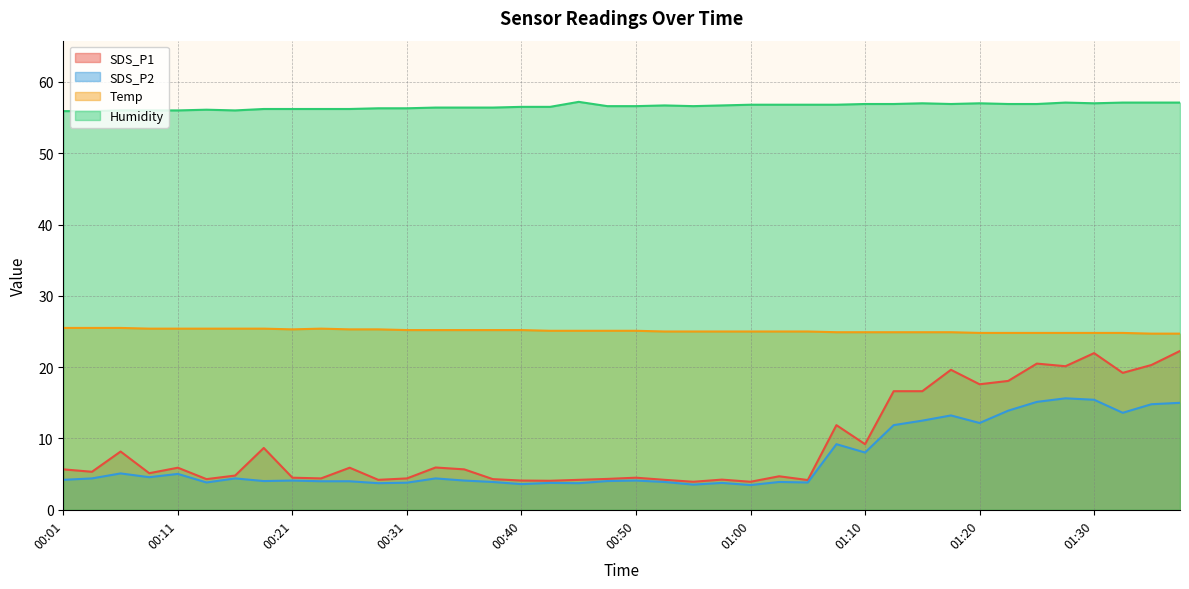

Reading left to right, transcribe all the data shown in this chart.

SDS_P1: 00:01=5.7	00:03=5.3	00:06=8.2	00:08=5.1	00:11=5.9	00:13=4.3	00:16=4.8	00:18=8.7	00:21=4.5	00:23=4.4	00:26=5.9	00:28=4.2	00:31=4.4	00:33=5.9	00:35=5.7	00:38=4.3	00:40=4.1	00:43=4.1	00:45=4.2	00:48=4.3	00:50=4.5	00:53=4.2	00:55=3.9	00:58=4.2	01:00=3.9	01:03=4.7	01:05=4.2	01:08=11.9	01:10=9.2	01:13=16.6	01:15=16.6	01:18=19.6	01:20=17.6	01:23=18.1	01:25=20.5	01:28=20.1	01:30=22.0	01:33=19.2	01:35=20.3	01:37=22.3
SDS_P2: 00:01=4.2	00:03=4.4	00:06=5.1	00:08=4.6	00:11=5.0	00:13=3.8	00:16=4.4	00:18=4.0	00:21=4.1	00:23=4.0	00:26=4.0	00:28=3.7	00:31=3.8	00:33=4.4	00:35=4.1	00:38=3.9	00:40=3.6	00:43=3.8	00:45=3.7	00:48=4.0	00:50=4.1	00:53=3.9	00:55=3.5	00:58=3.8	01:00=3.5	01:03=3.9	01:05=3.8	01:08=9.2	01:10=8.0	01:13=11.9	01:15=12.5	01:18=13.2	01:20=12.2	01:23=13.9	01:25=15.1	01:28=15.6	01:30=15.4	01:33=13.6	01:35=14.8	01:37=15.0
Temp: 00:01=25.5	00:03=25.5	00:06=25.5	00:08=25.4	00:11=25.4	00:13=25.4	00:16=25.4	00:18=25.4	00:21=25.3	00:23=25.4	00:26=25.3	00:28=25.3	00:31=25.2	00:33=25.2	00:35=25.2	00:38=25.2	00:40=25.2	00:43=25.1	00:45=25.1	00:48=25.1	00:50=25.1	00:53=25.0	00:55=25.0	00:58=25.0	01:00=25.0	01:03=25.0	01:05=25.0	01:08=24.9	01:10=24.9	01:13=24.9	01:15=24.9	01:18=24.9	01:20=24.8	01:23=24.8	01:25=24.8	01:28=24.8	01:30=24.8	01:33=24.8	01:35=24.7	01:37=24.7
Humidity: 00:01=55.9	00:03=55.9	00:06=56.0	00:08=56.0	00:11=56.0	00:13=56.1	00:16=56.0	00:18=56.2	00:21=56.2	00:23=56.2	00:26=56.2	00:28=56.3	00:31=56.3	00:33=56.4	00:35=56.4	00:38=56.4	00:40=56.5	00:43=56.5	00:45=57.2	00:48=56.6	00:50=56.6	00:53=56.7	00:55=56.6	00:58=56.7	01:00=56.8	01:03=56.8	01:05=56.8	01:08=56.8	01:10=56.9	01:13=56.9	01:15=57.0	01:18=56.9	01:20=57.0	01:23=56.9	01:25=56.9	01:28=57.1	01:30=57.0	01:33=57.1	01:35=57.1	01:37=57.1